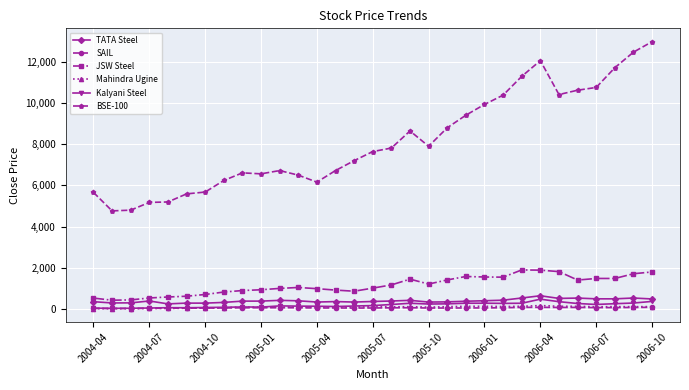

True or false: BSE-100 and SAIL cross at least once.

False